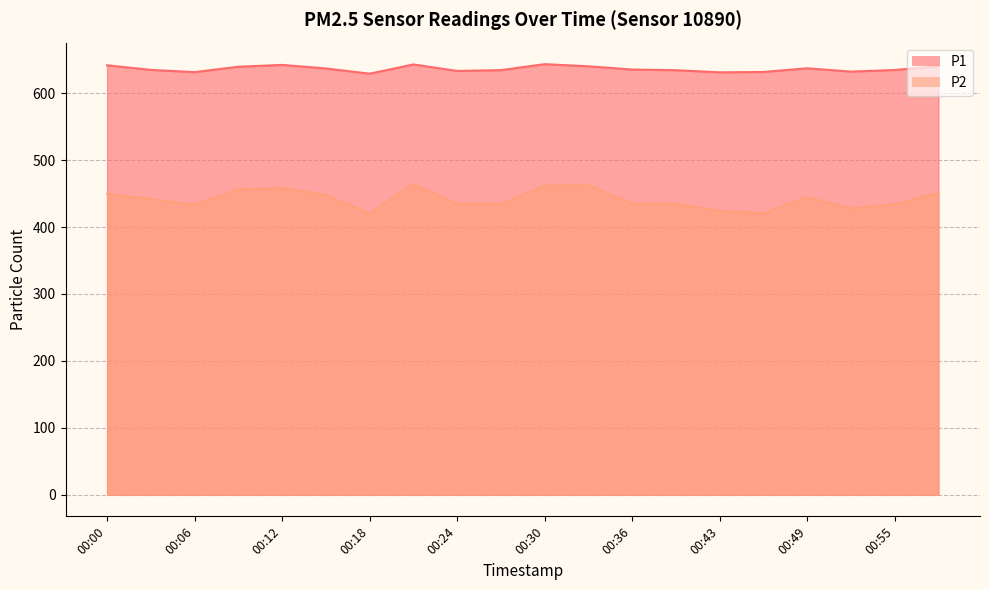

True or false: P1 has a value of 1084.8 at 00:21.

False